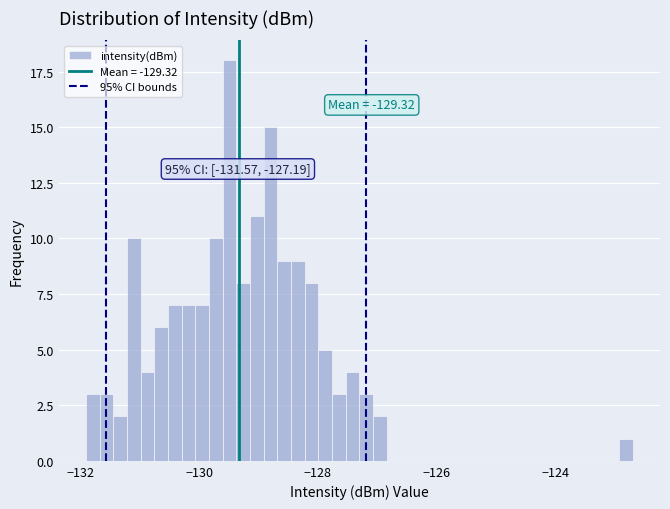

Read against the x-axis, roughly where is the centre of the tallest bar?

-129.4